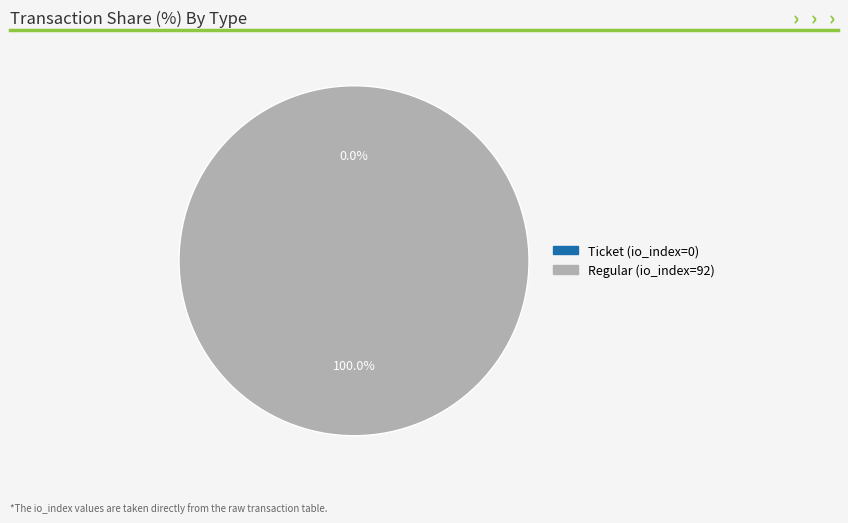

Combined, do Ticket (io_index=0) and Regular (io_index=92) account for over 50%?

Yes